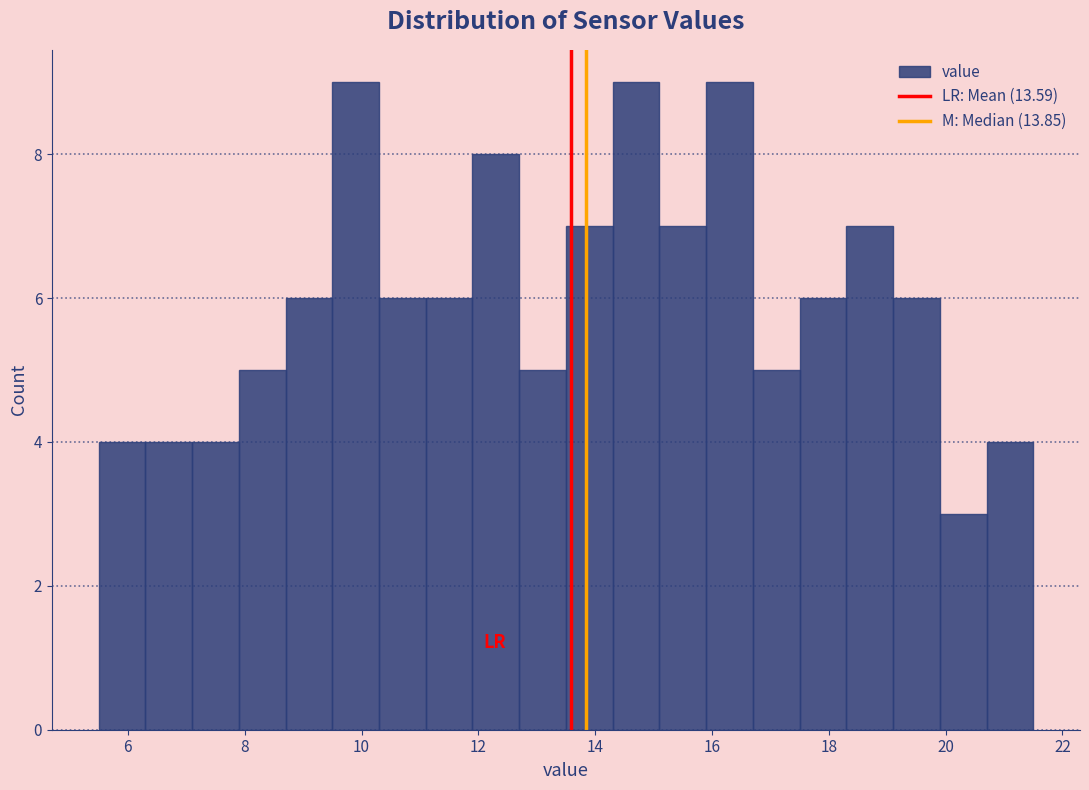

Reading left to right, transcribe this chart: for each bar, give the range it covers on the x-axis and its height. Neither the bar edges nor the heights are printed on the chart, so give them approximately, as read against the axes.

5.5 to 6.3: 4
6.3 to 7.1: 4
7.1 to 7.9: 4
7.9 to 8.7: 5
8.7 to 9.5: 6
9.5 to 10.3: 9
10.3 to 11.1: 6
11.1 to 11.9: 6
11.9 to 12.7: 8
12.7 to 13.5: 5
13.5 to 14.3: 7
14.3 to 15.1: 9
15.1 to 15.9: 7
15.9 to 16.7: 9
16.7 to 17.5: 5
17.5 to 18.3: 6
18.3 to 19.1: 7
19.1 to 19.9: 6
19.9 to 20.7: 3
20.7 to 21.5: 4